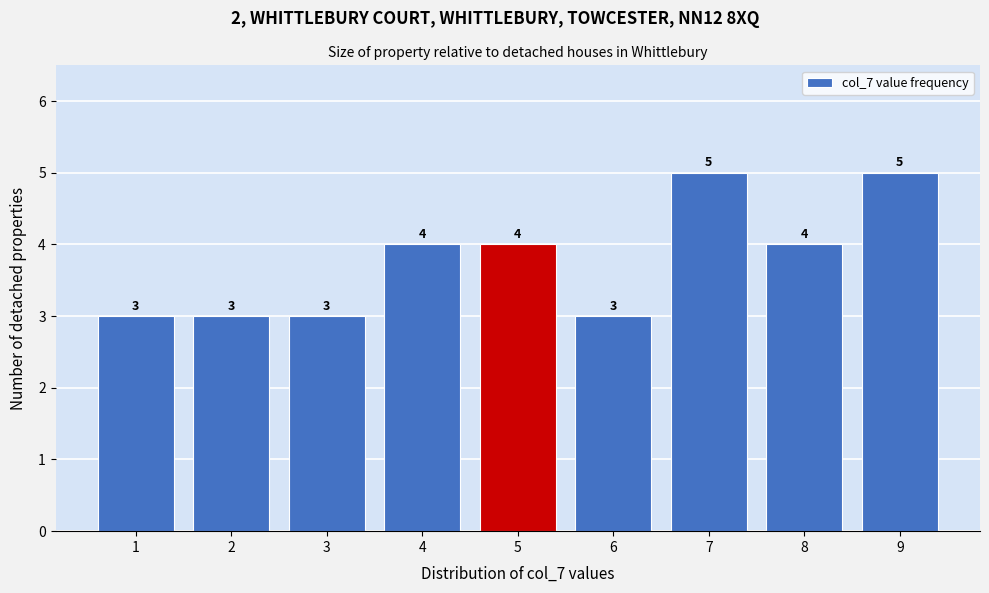

Reading left to right, list every bar in this chart as the range it spans on the x-axis followed by its height.

0.5 to 1.5: 3
1.5 to 2.5: 3
2.5 to 3.5: 3
3.5 to 4.5: 4
4.5 to 5.5: 4
5.5 to 6.5: 3
6.5 to 7.5: 5
7.5 to 8.5: 4
8.5 to 9.5: 5